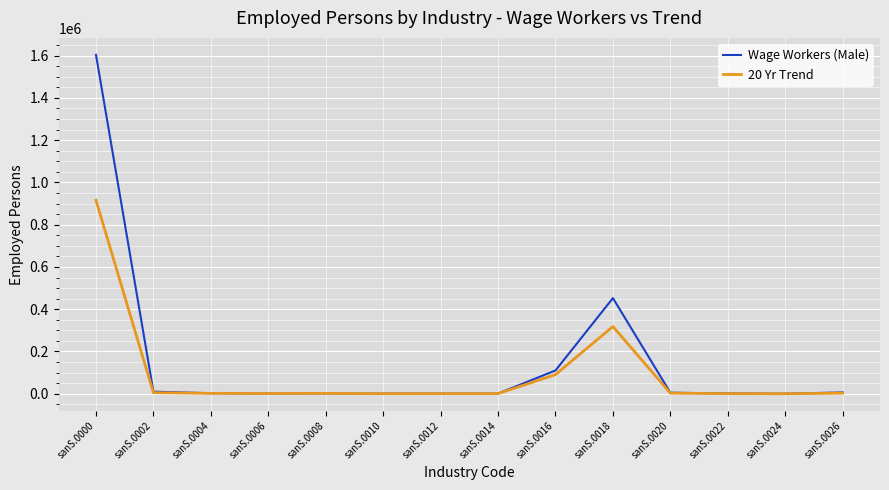

What is the total value across all series at sanS.0018?

770770